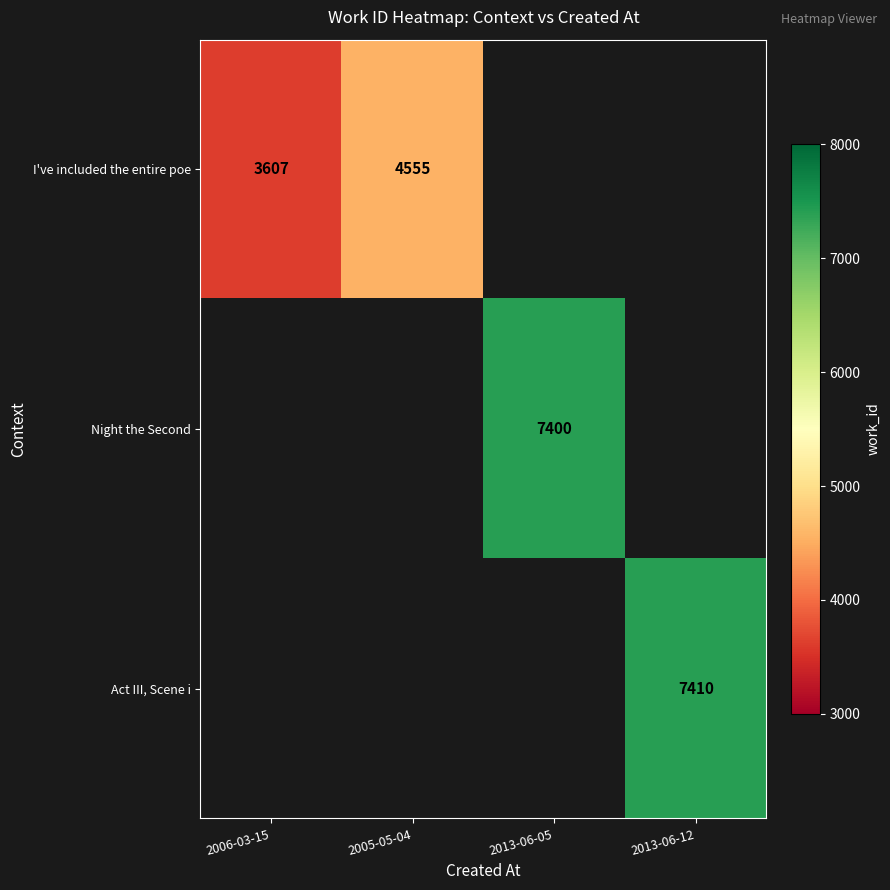

The value of I've included the entire poe at 2006-03-15 is 3607. True or false?

True